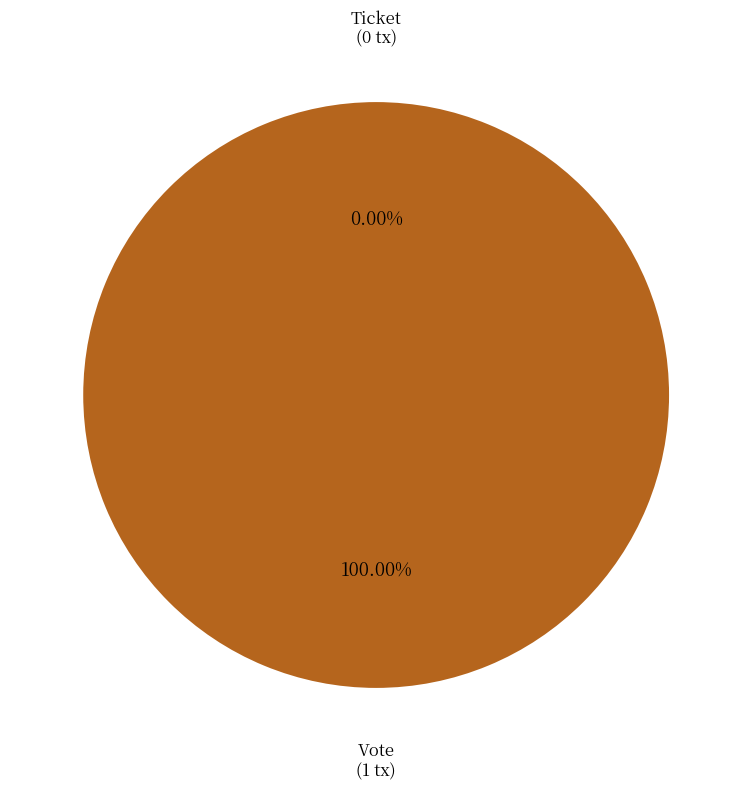

Which slice is the largest?

Vote